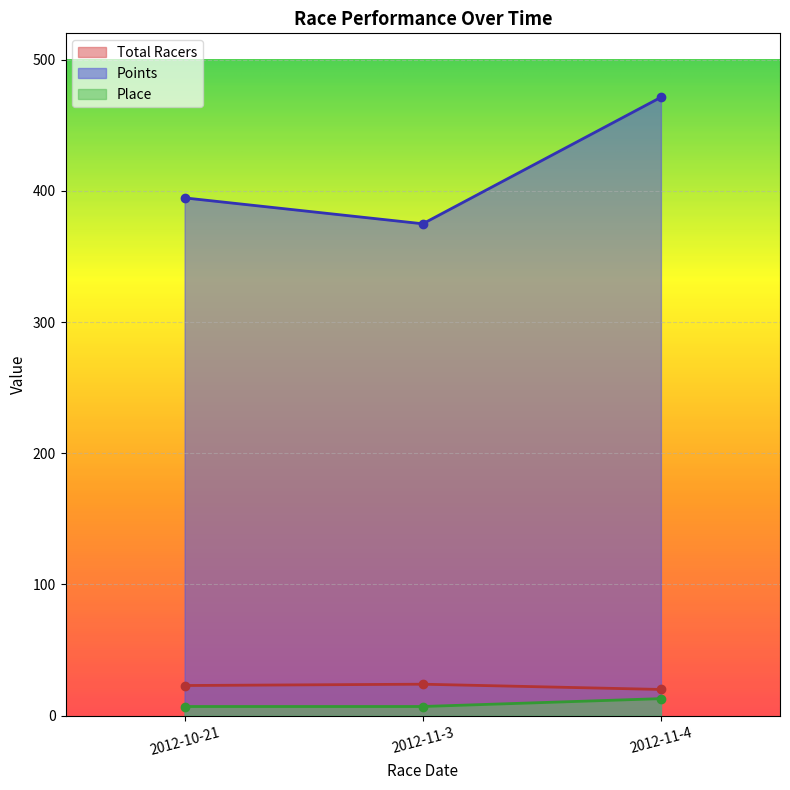

List the labels in order of Points value, smallest first.

2012-11-3, 2012-10-21, 2012-11-4